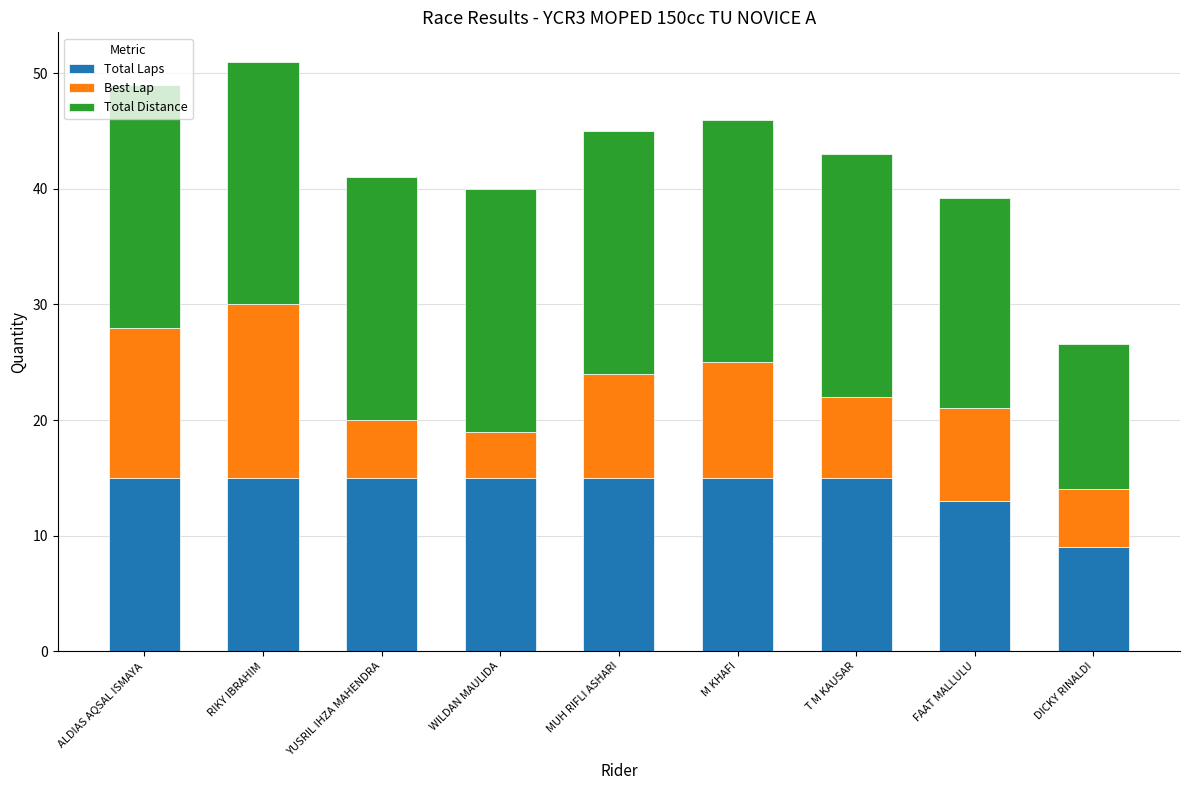

What is the total value across all series at M KHAFI?

46.0